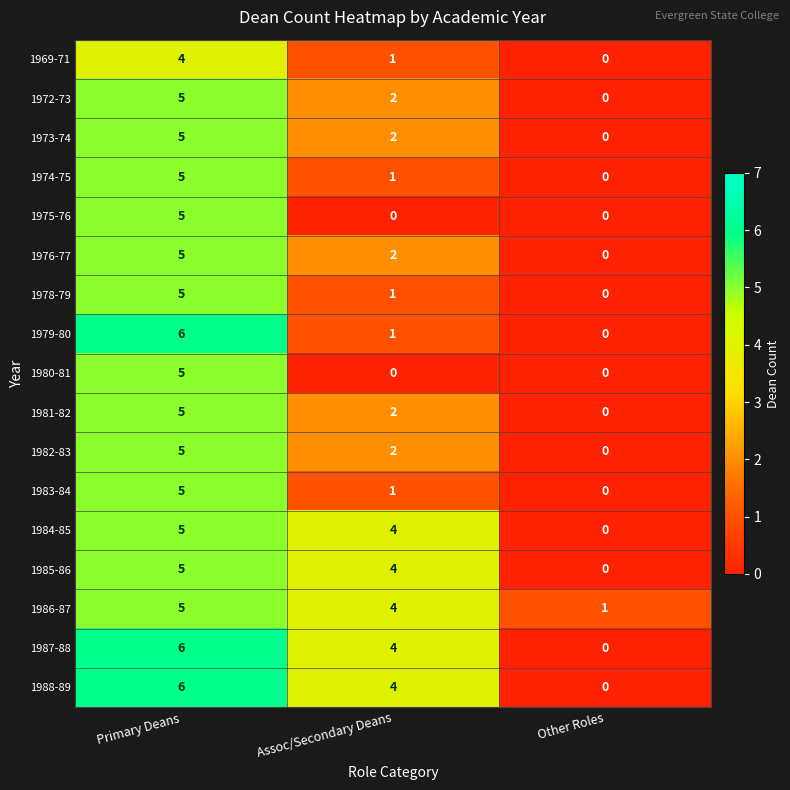

What is the average value of the 1984-85 series?

3